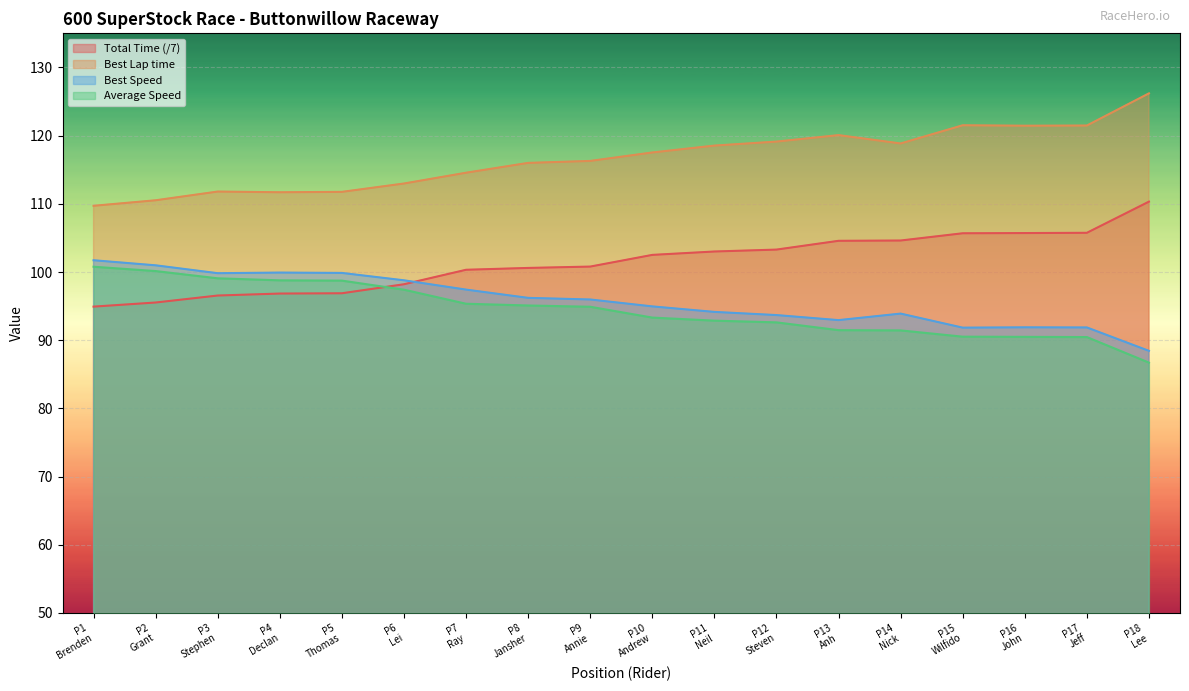

How many series are shown in this chart?

4